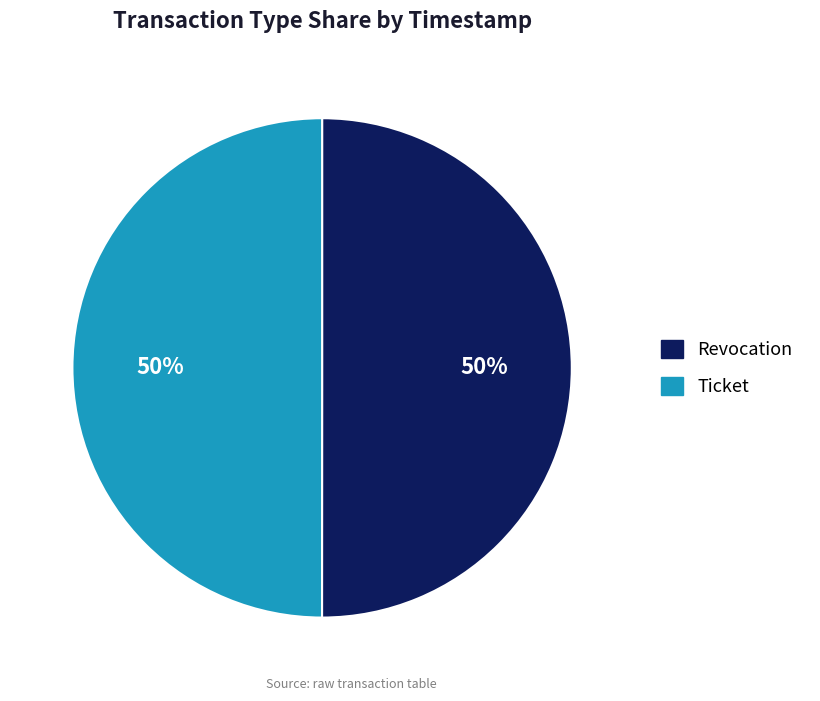

To the nearest percent, what is the combined percentage of Ticket and Revocation?

100%